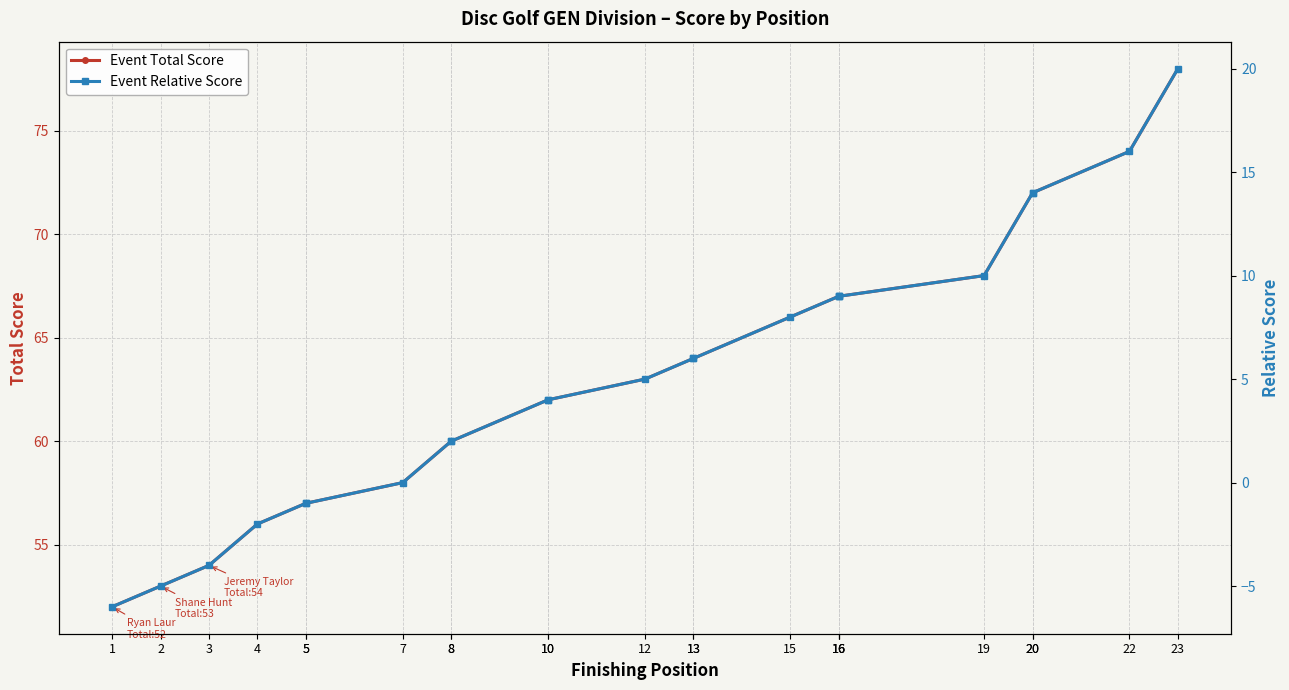

What is the maximum value for Event Relative Score?

20